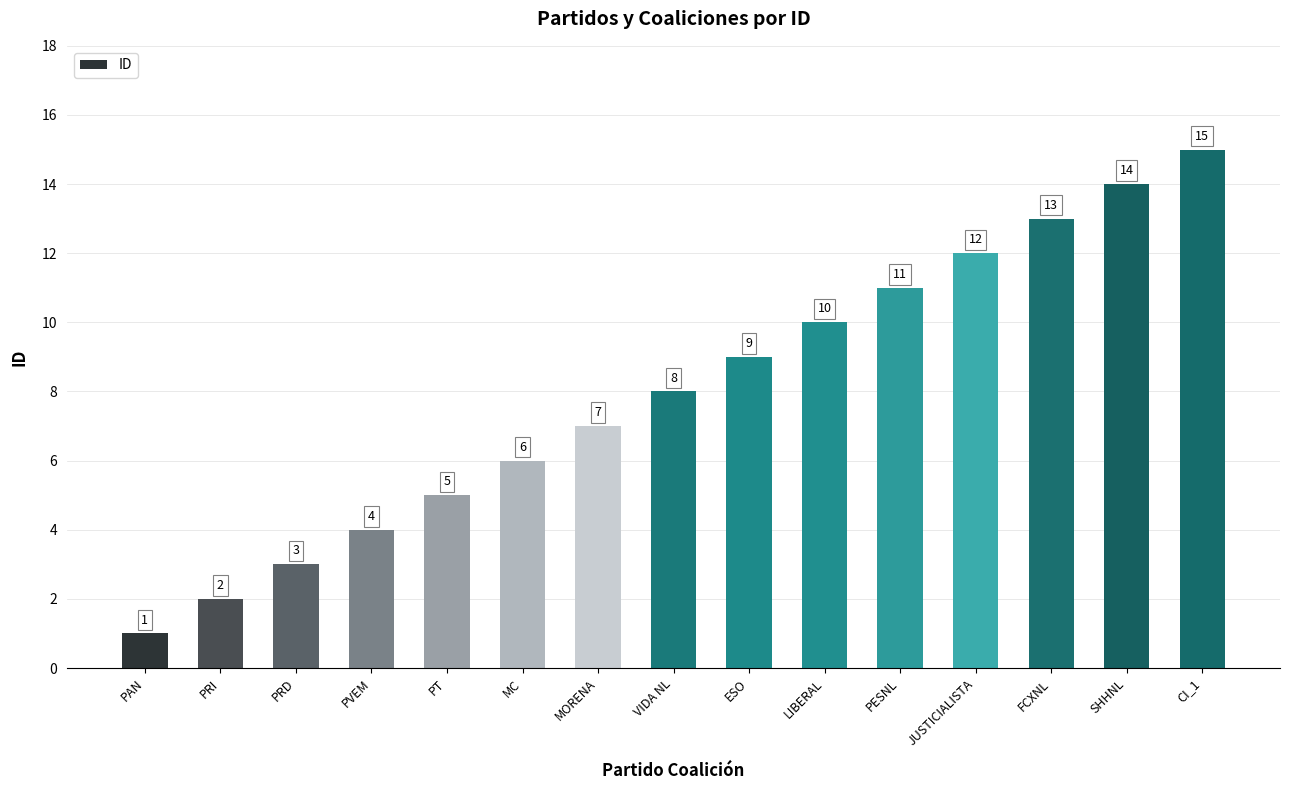

What is the difference between the maximum and second lowest values?

13